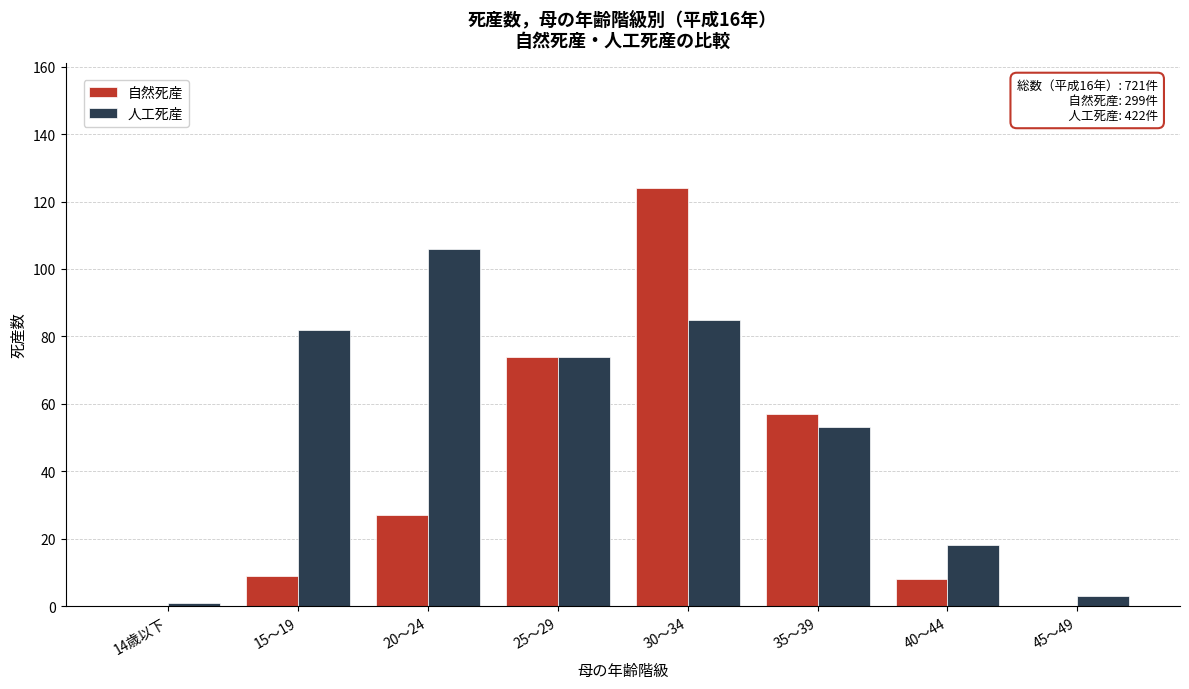

Reading left to right, extract all data points from this chart.

自然死産: 14歳以下=0	15～19=9	20～24=27	25～29=74	30～34=124	35～39=57	40～44=8	45～49=0
人工死産: 14歳以下=1	15～19=82	20～24=106	25～29=74	30～34=85	35～39=53	40～44=18	45～49=3